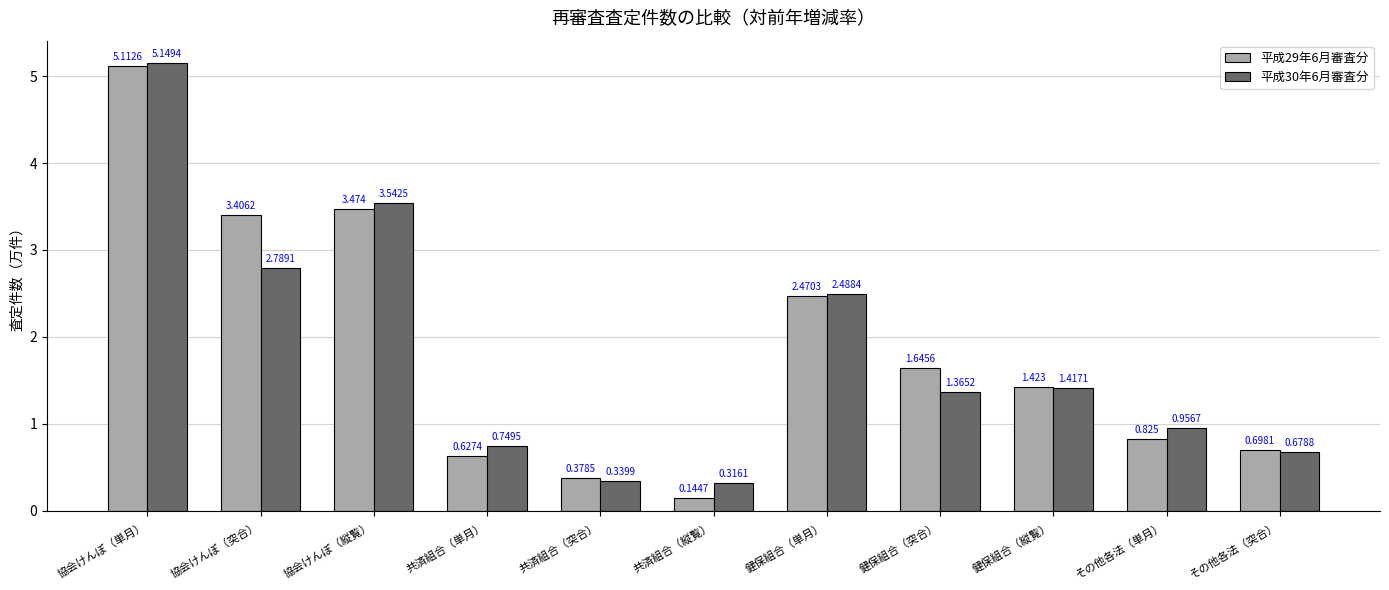

Is the value of 平成30年6月審査分 at その他各法（単月） greater than the value of 平成29年6月審査分 at 共済組合（縦覧）?

Yes